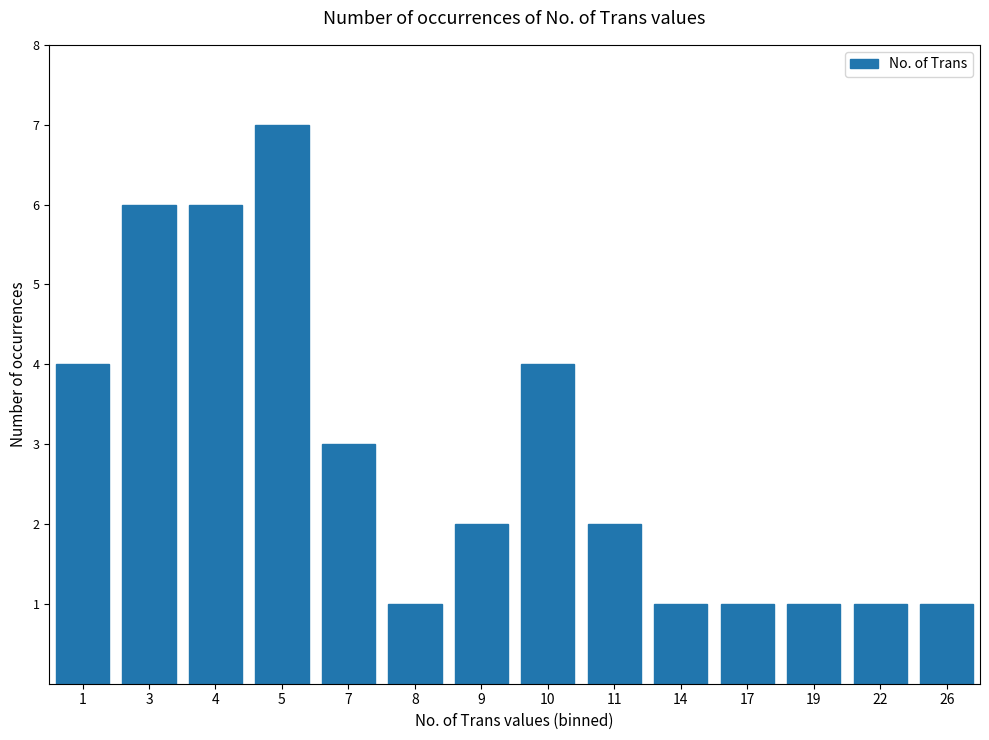

How many bars are there in total?

14